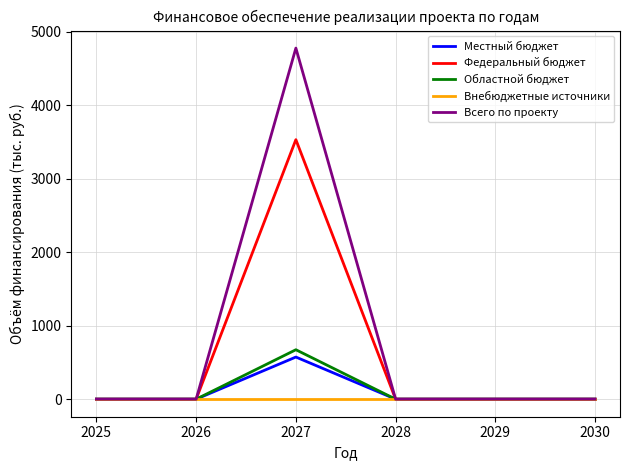

What is the sum of the Федеральный бюджет values at 2028 and 2027?

3530.1